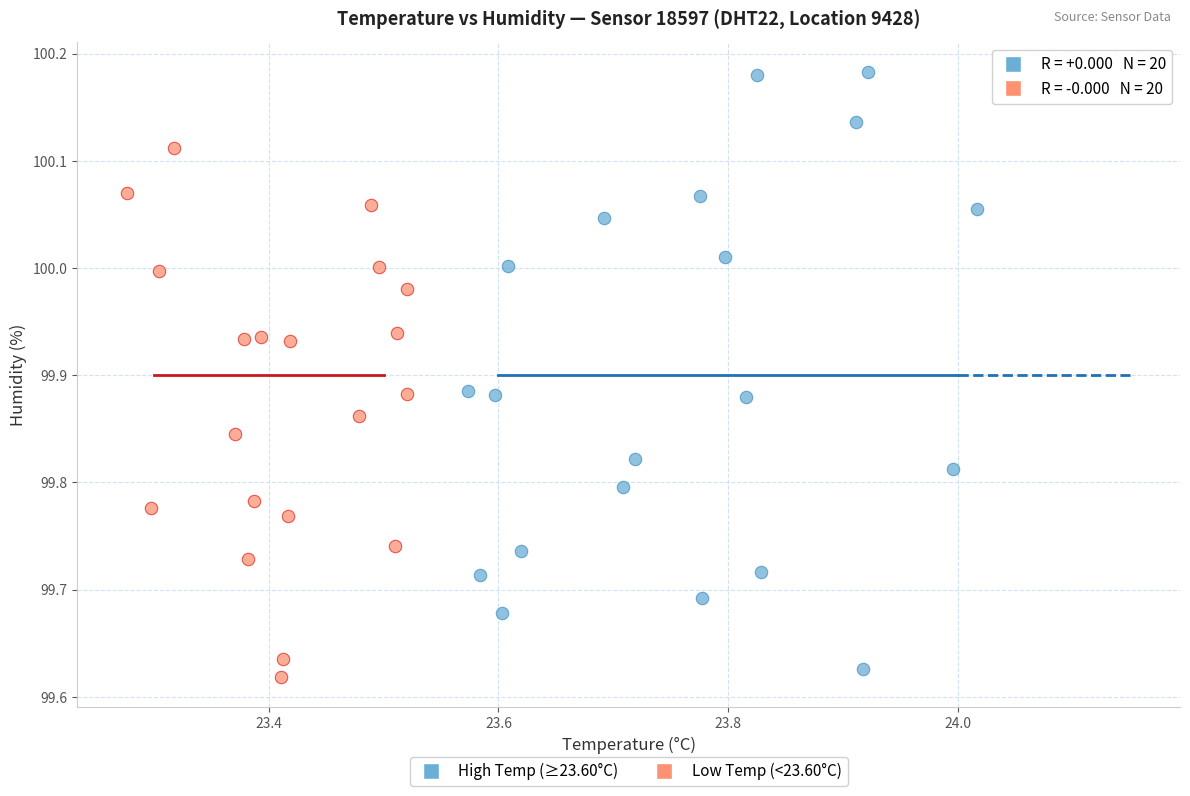

Which series has the widest spread of Y values?

High Temp (≥23.60°C)